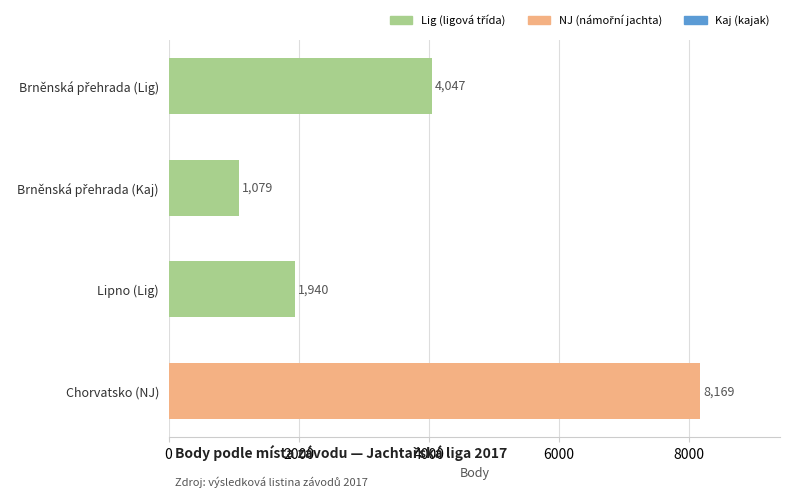

How many data points does each series have?

4